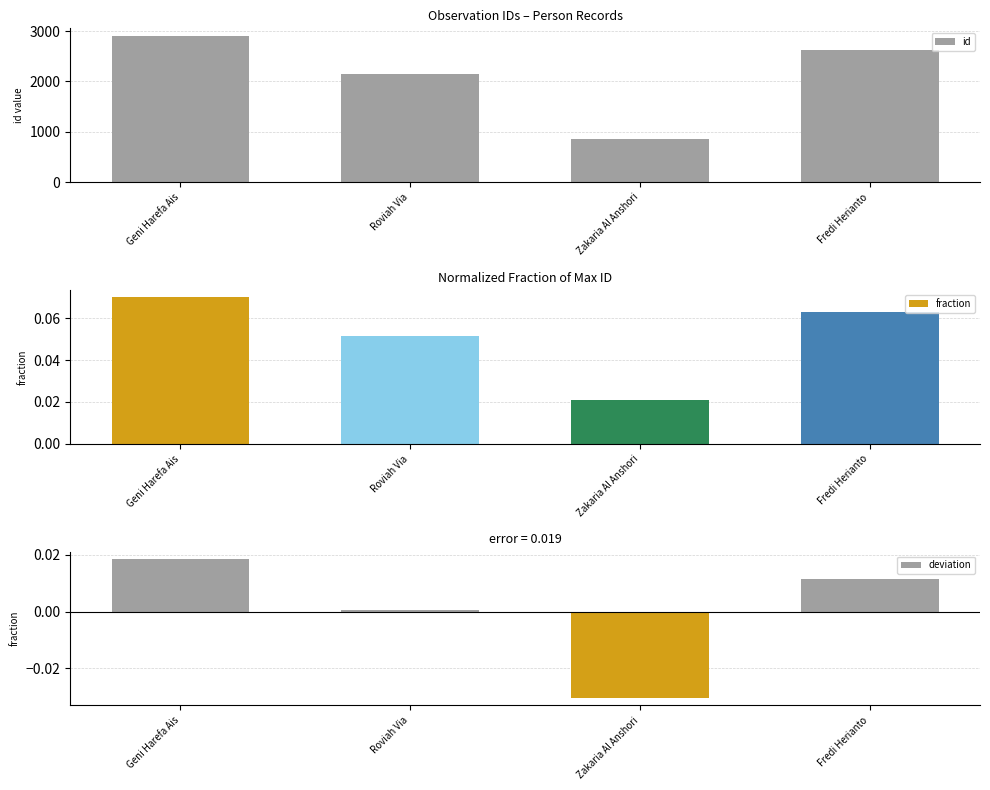

Reading left to right, what are all the values shown in this chart?

id: Geni Harefa Ais=2910.0	Roviah Via=2151.0	Zakaria Al Anshori=862.0	Fredi Herianto=2617.0
fraction: Geni Harefa Ais=0.1	Roviah Via=0.1	Zakaria Al Anshori=0.0	Fredi Herianto=0.1
deviation: Geni Harefa Ais=0.0	Roviah Via=0.0	Zakaria Al Anshori=-0.0	Fredi Herianto=0.0